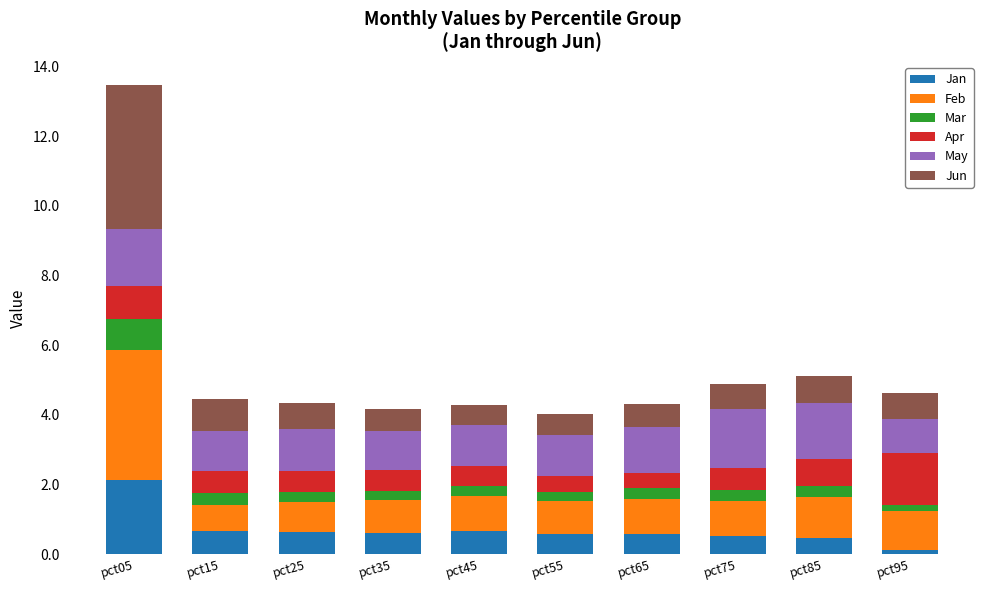

What are all the series names shown in the legend?

Jan, Feb, Mar, Apr, May, Jun